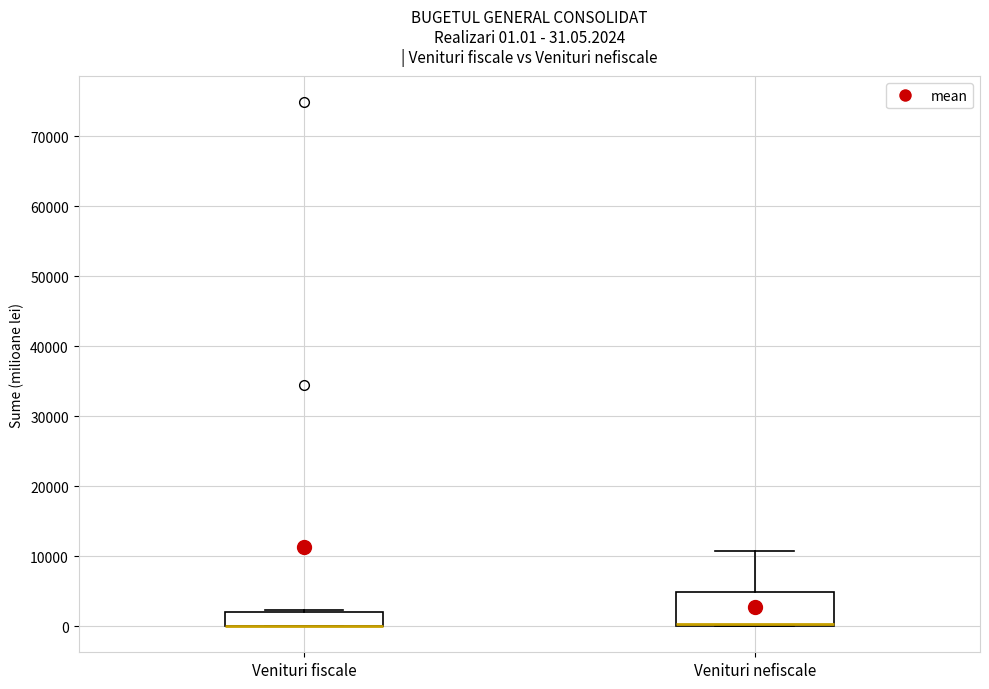

Comparing the boxes themselves (not the whiskers), which one is the tallest?

Venituri nefiscale